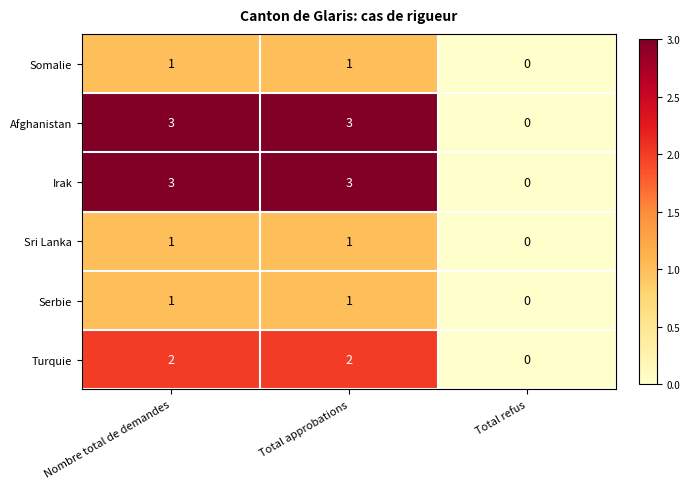

Count the Turquie values in the range 0 to 2.

3